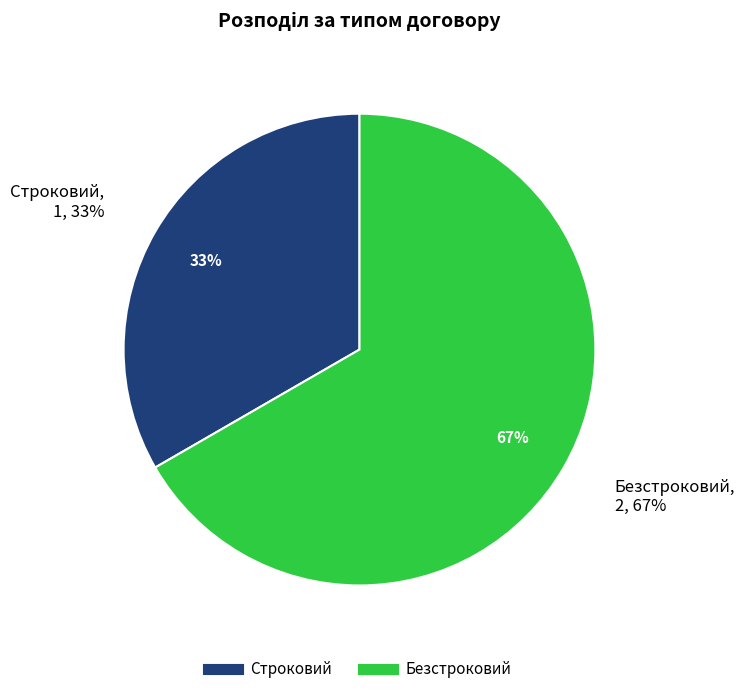

Which category has the smallest portion of the pie?

Строковий